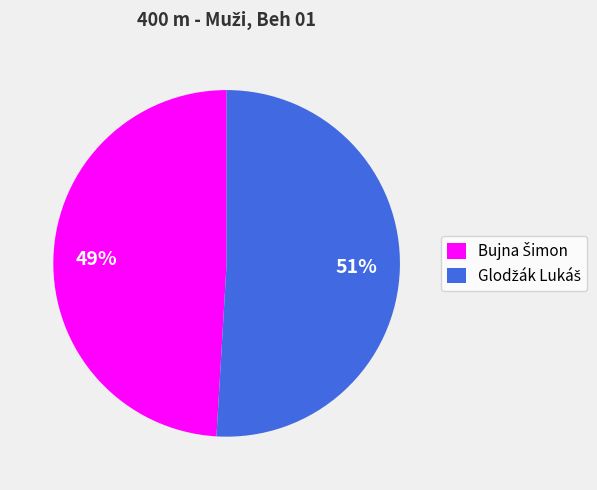

Count the number of slices in the pie.

2